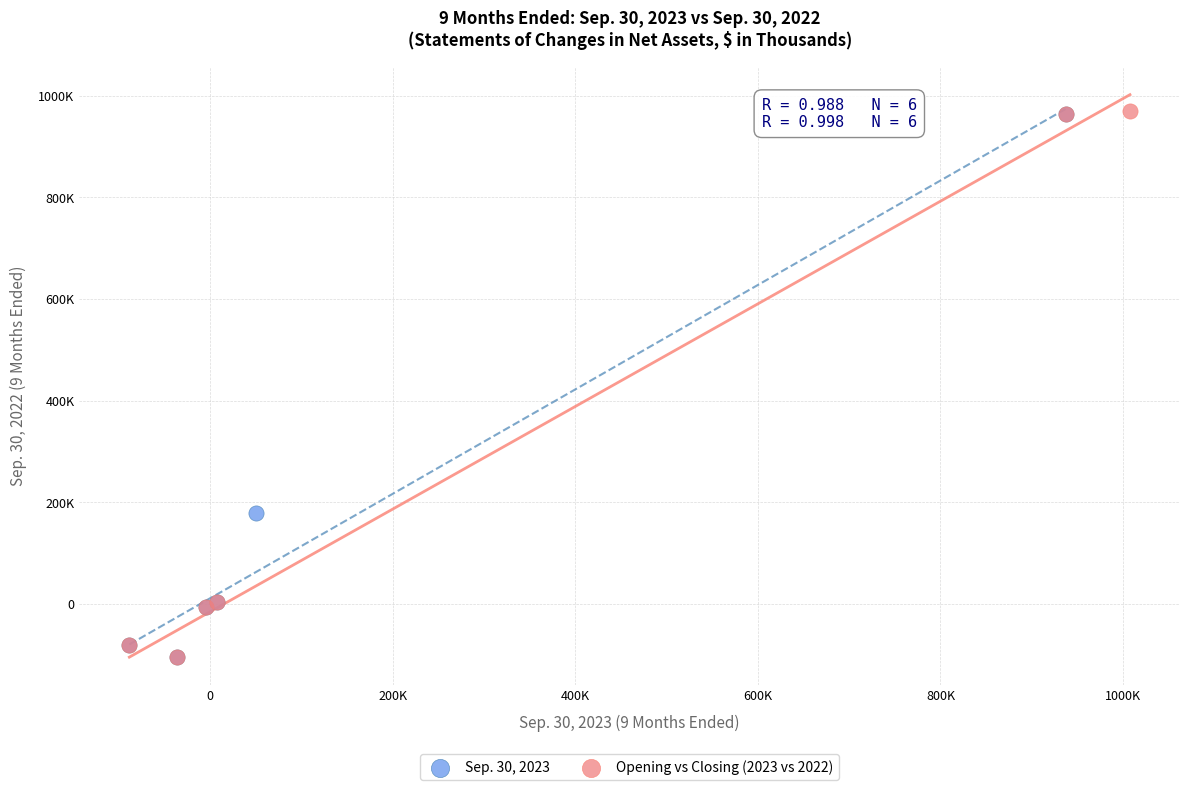

What are all the series names shown in the legend?

Sep. 30, 2023, Opening vs Closing (2023 vs 2022)